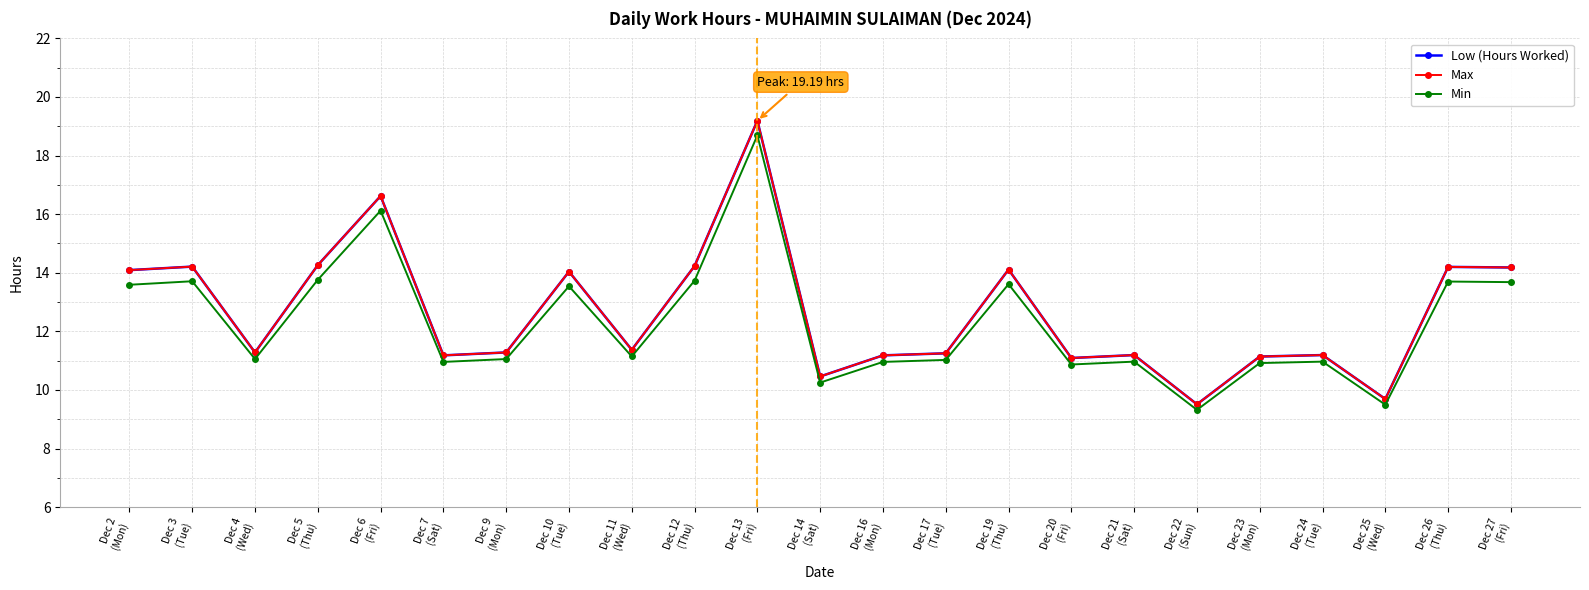

Does the chart have visible grid lines?

Yes